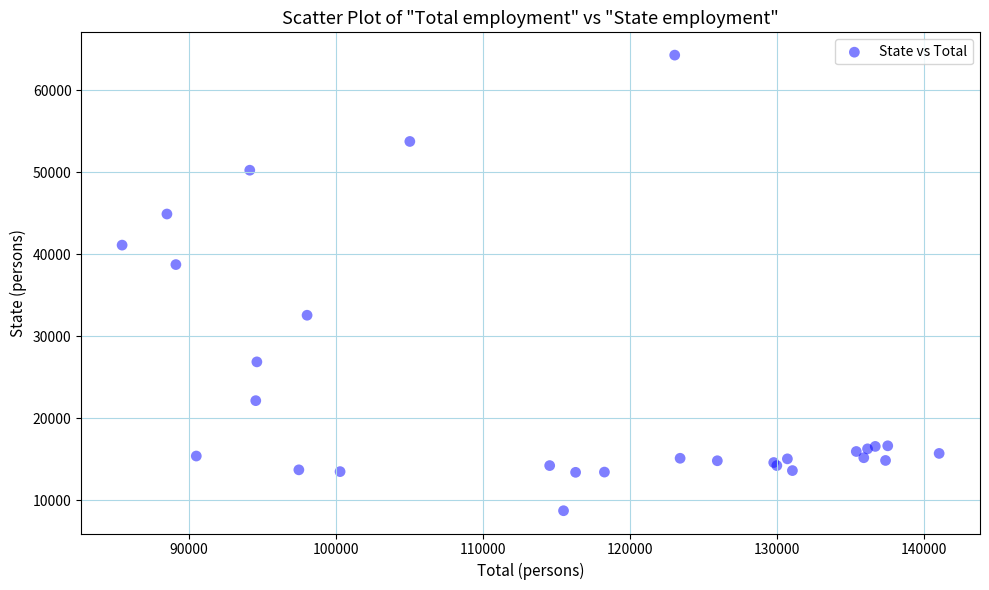

What Y value in the scatter plot is closest to 36500?

38735